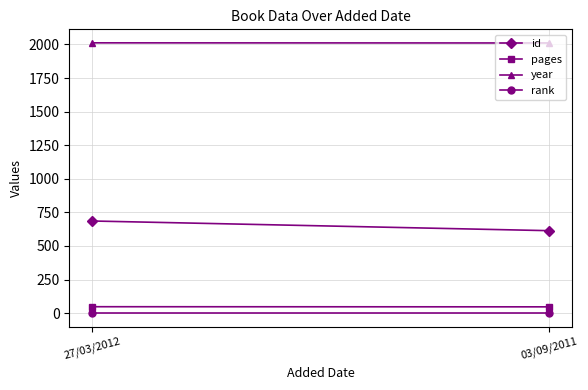

What position from the right is 27/03/2012?

2